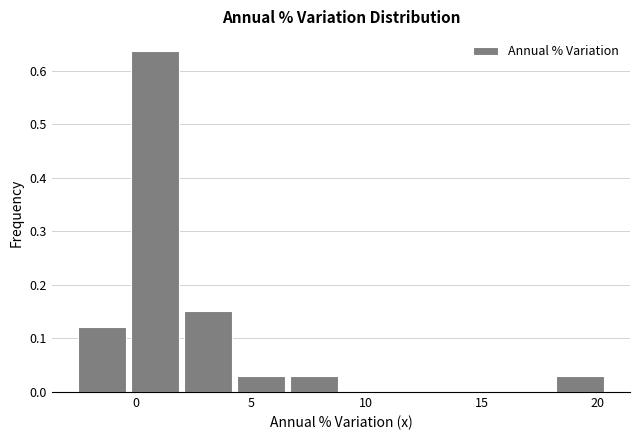

How tall is the bar that spans 4.3 to 6.6 on the x-axis? Neither the bar edges nor the heights are printed on the chart, so give them approximately, as read against the axes.

0.03